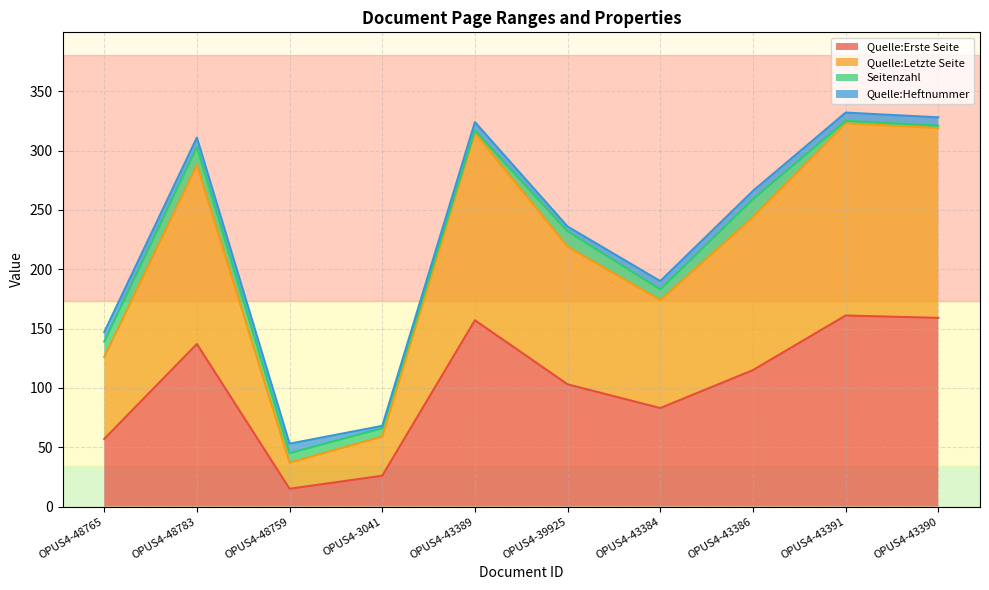

True or false: Quelle:Erste Seite has a value of 57 at OPUS4-48765.

True